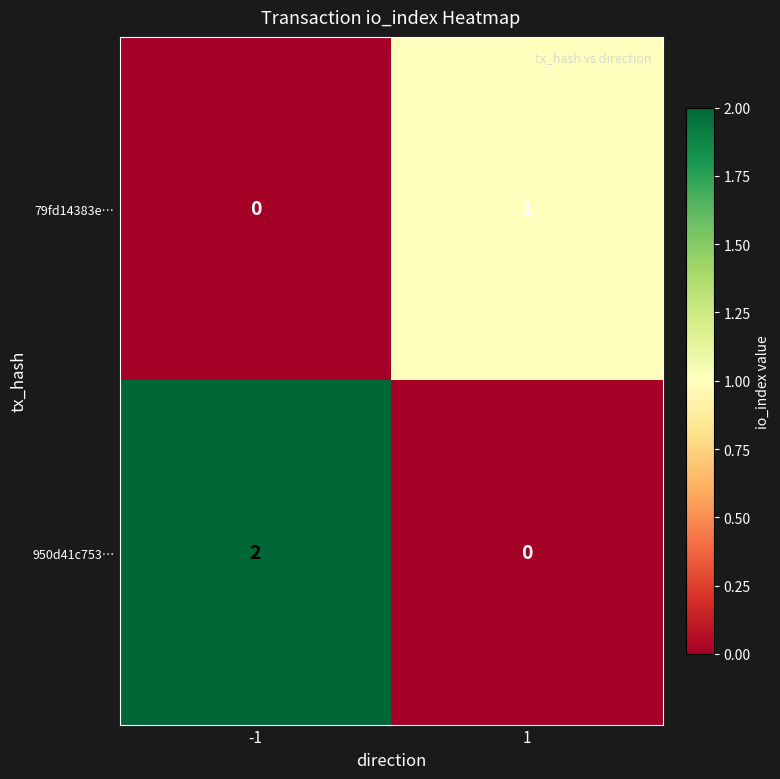

Which series has the largest total across all categories?

950d41c753…